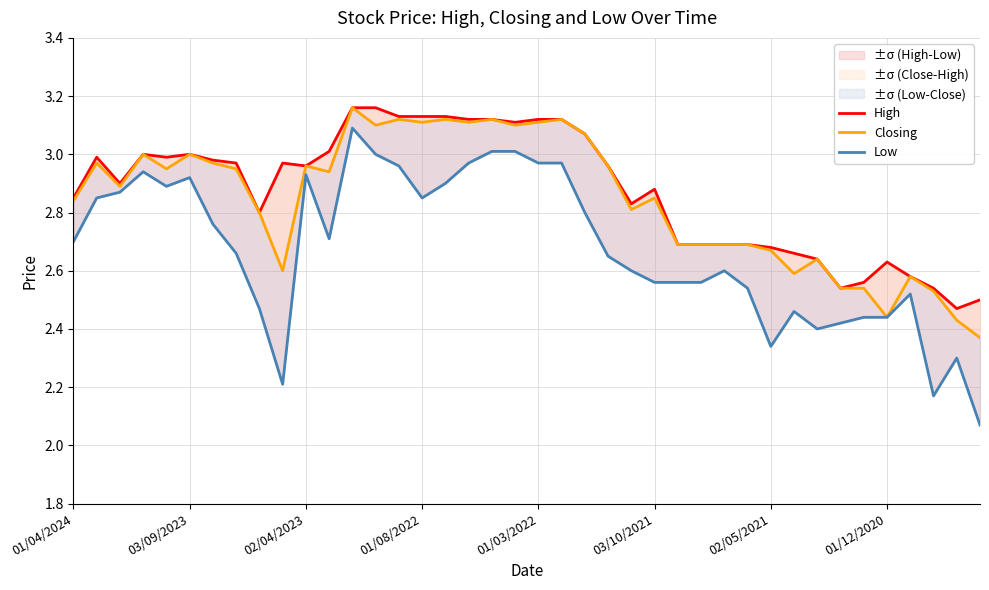

Reading right to left, extract all data points from this chart.

High: 2.5	2.5	2.5	2.6	2.6	2.6	2.5	2.6	2.7	2.7	2.7	2.7	2.7	2.7	2.9	2.8	3.0	3.1	3.1	3.1	3.1	3.1	3.1	3.1	3.1	3.1	3.2	3.2	3.0	3.0	3.0	2.8	3.0	3.0	3.0	3.0	3.0	2.9	3.0	2.9
Closing: 2.4	2.4	2.5	2.6	2.4	2.5	2.5	2.6	2.6	2.7	2.7	2.7	2.7	2.7	2.9	2.8	3.0	3.1	3.1	3.1	3.1	3.1	3.1	3.1	3.1	3.1	3.1	3.2	2.9	3.0	2.6	2.8	3.0	3.0	3.0	3.0	3.0	2.9	3.0	2.8
Low: 2.1	2.3	2.2	2.5	2.4	2.4	2.4	2.4	2.5	2.3	2.5	2.6	2.6	2.6	2.6	2.6	2.6	2.8	3.0	3.0	3.0	3.0	3.0	2.9	2.9	3.0	3.0	3.1	2.7	2.9	2.2	2.5	2.7	2.8	2.9	2.9	2.9	2.9	2.9	2.7